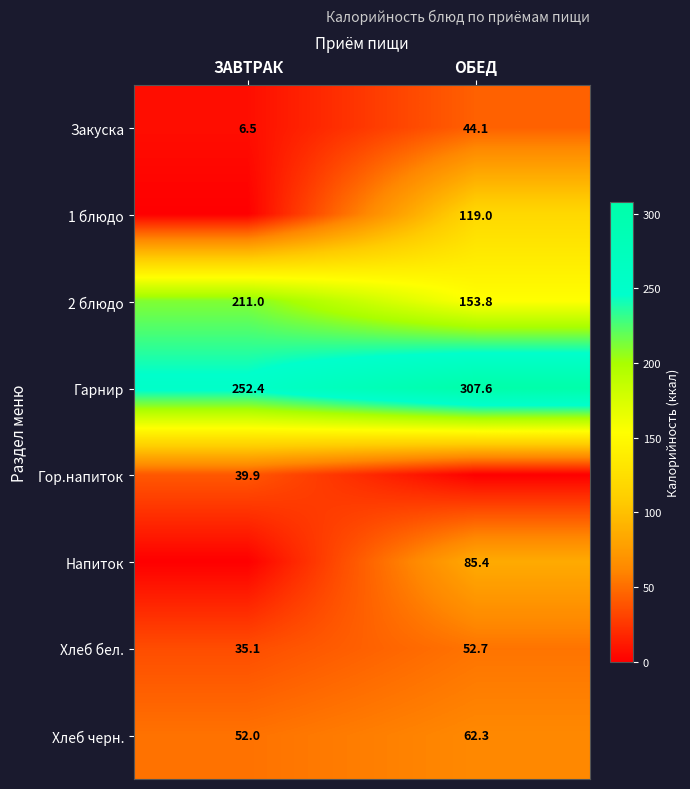

What is the sum of all Закуска values?

50.6